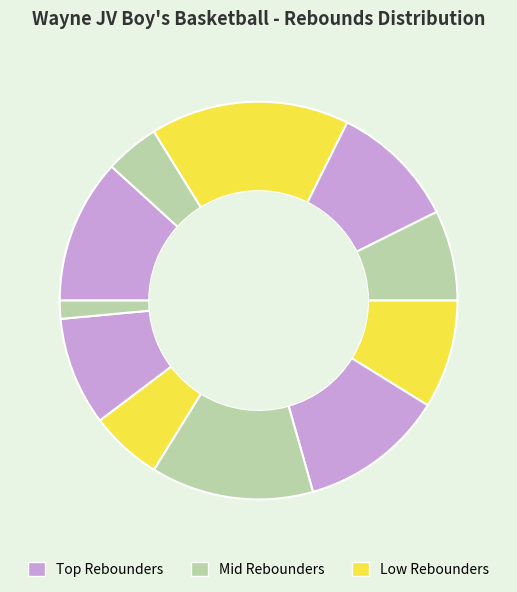

How many segments does this pie chart have?

11